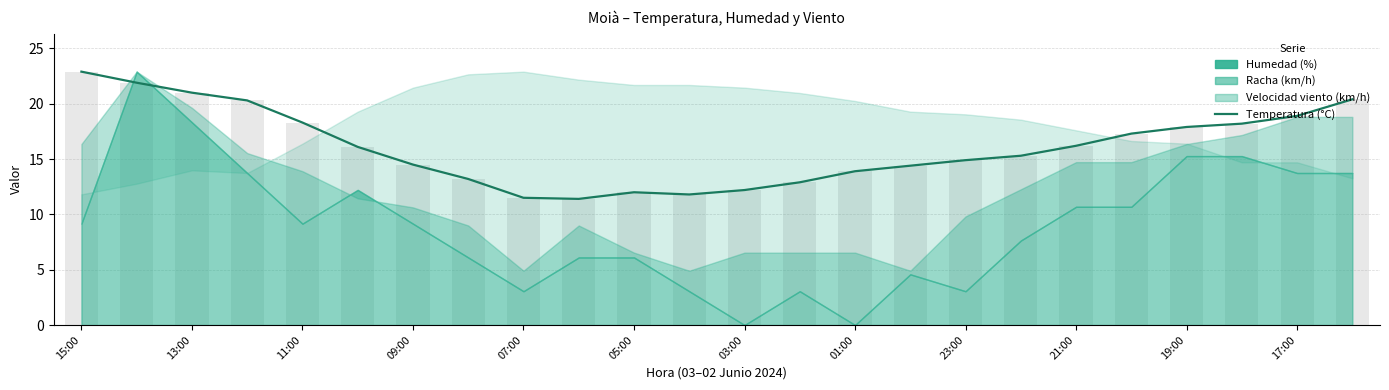

Reading right to left, extract all data points from this chart.

20.4	18.9	18.2	17.9	17.3	16.2	15.3	14.9	14.4	13.9	12.9	12.2	11.8	12.0	11.4	11.5	13.2	14.5	16.1	18.3	20.3	21.0	21.9	22.9